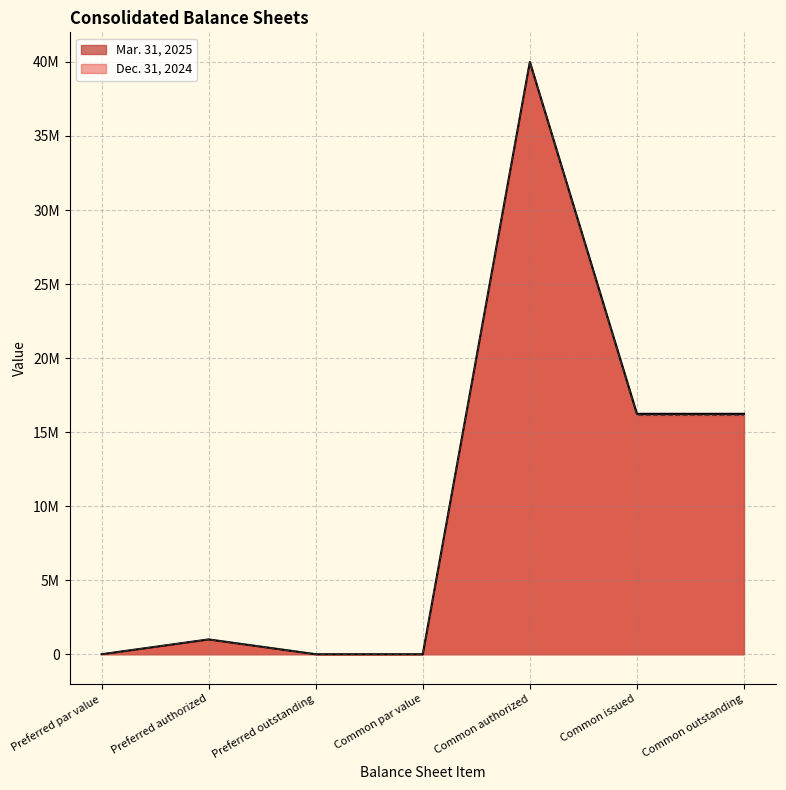

What is the total value across all series at Preferred authorized?

2000000